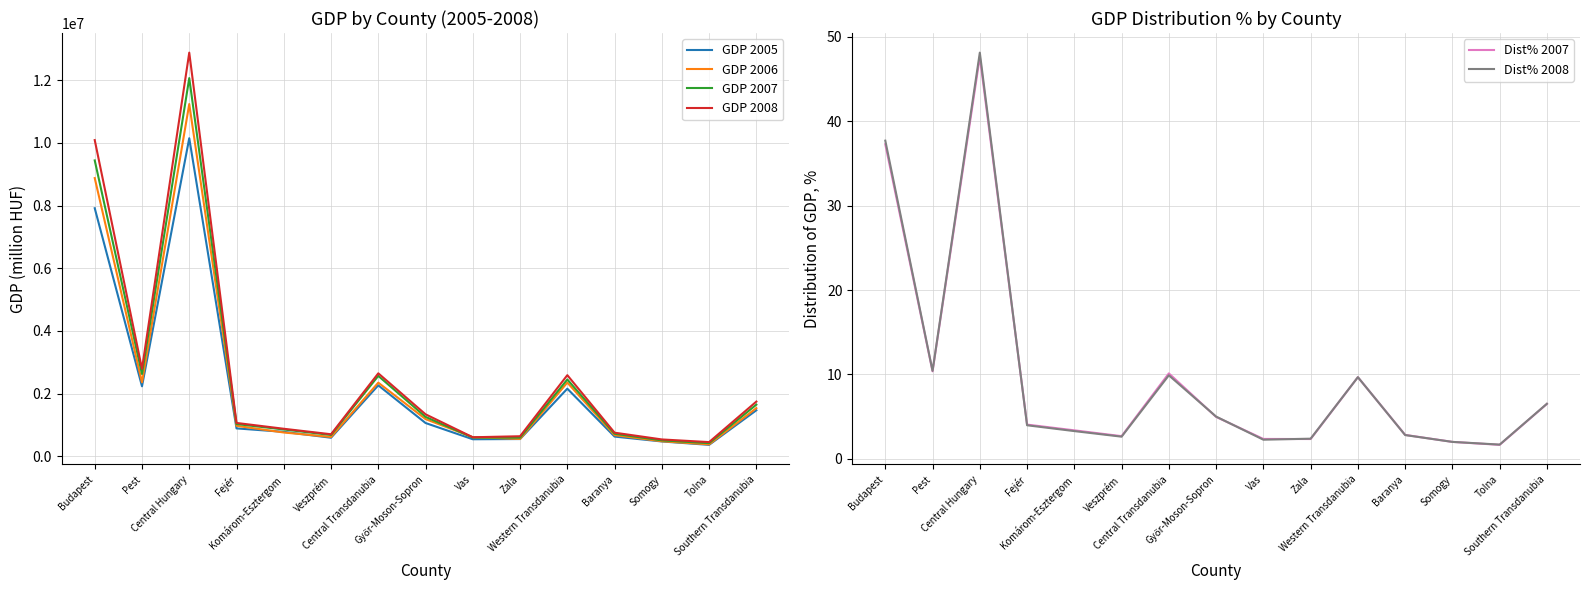

What position from the left is Pest?

2